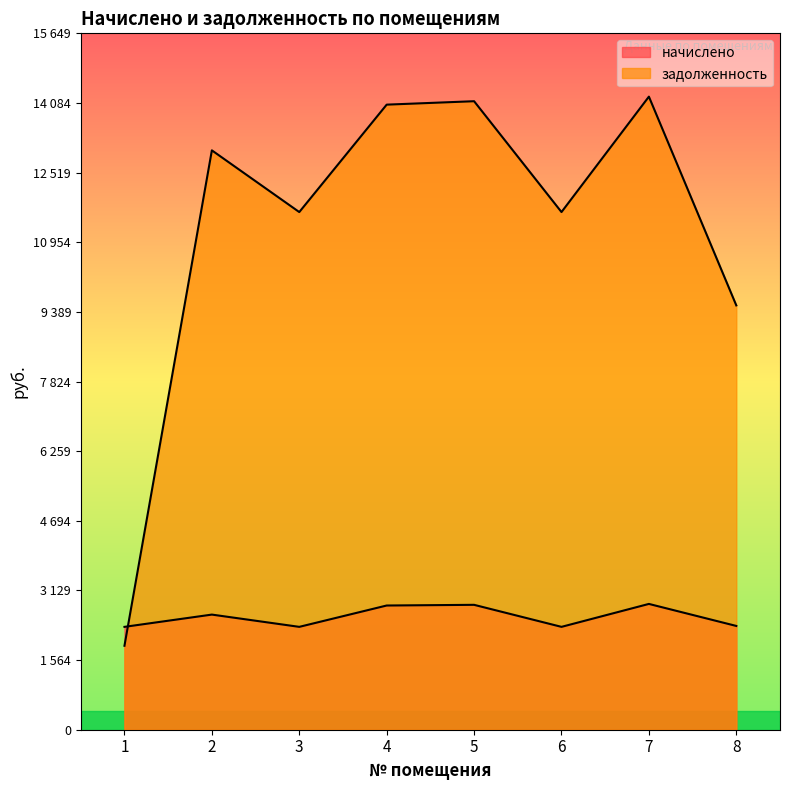

Which label corresponds to the largest value in the chart?

7